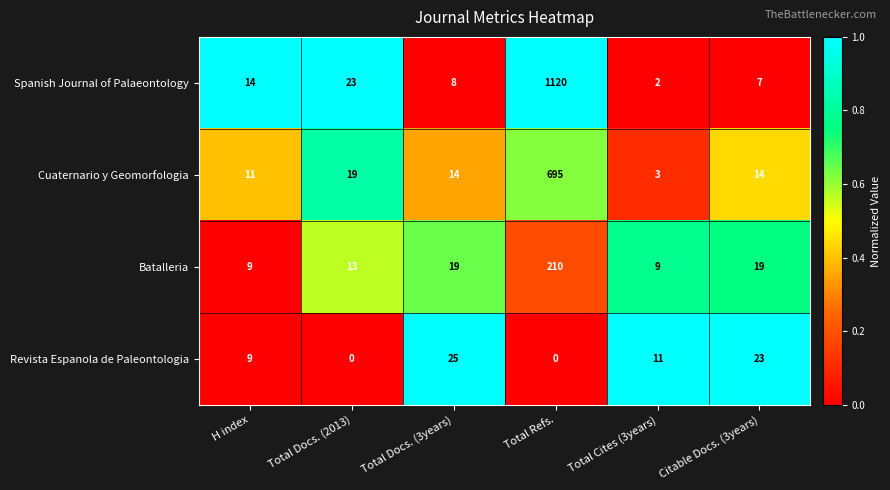

At which label does Cuaternario y Geomorfologia first exceed 14?

Total Docs. (2013)